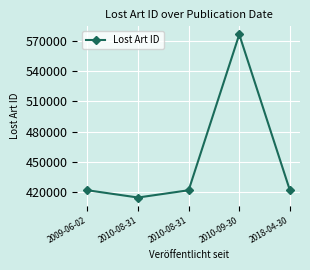

At which category does the data reach its first local valley?

2010-08-31